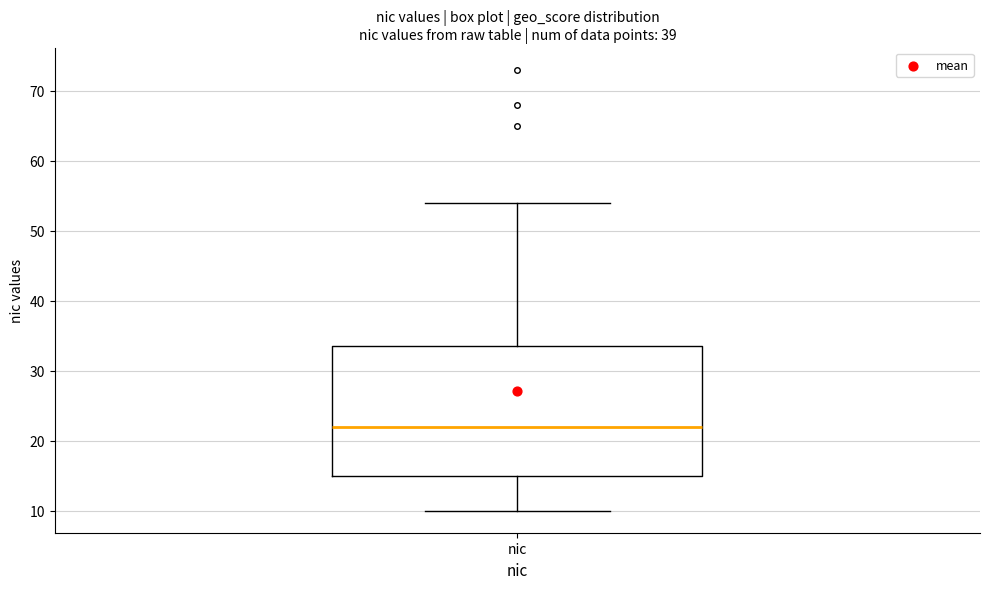

Read this box plot against the y-axis: the position of the median line, the range covered by the box, and the ends of both whiskers. The values are not printed on the chart, so give them approximately, as read against the axis.

median 22, box 15 to 34, whiskers 10 to 54